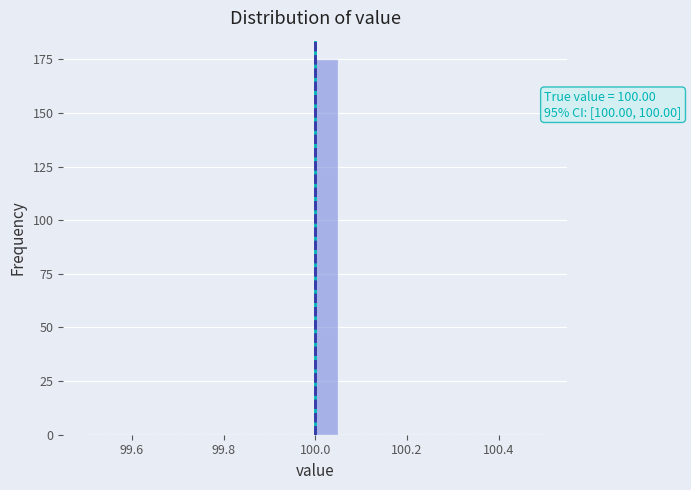

Read against the x-axis, roughly where is the centre of the tallest bar?

100.02